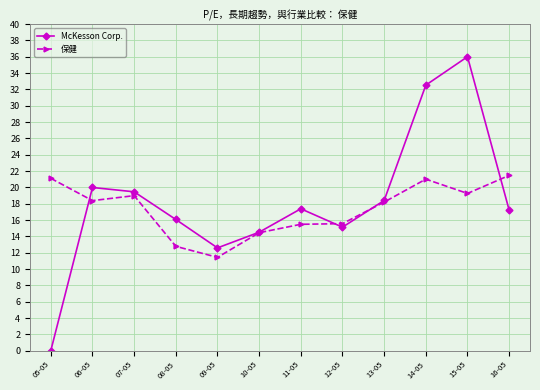

Rank the series by their maximum value, from highest to lowest.

McKesson Corp., 保健